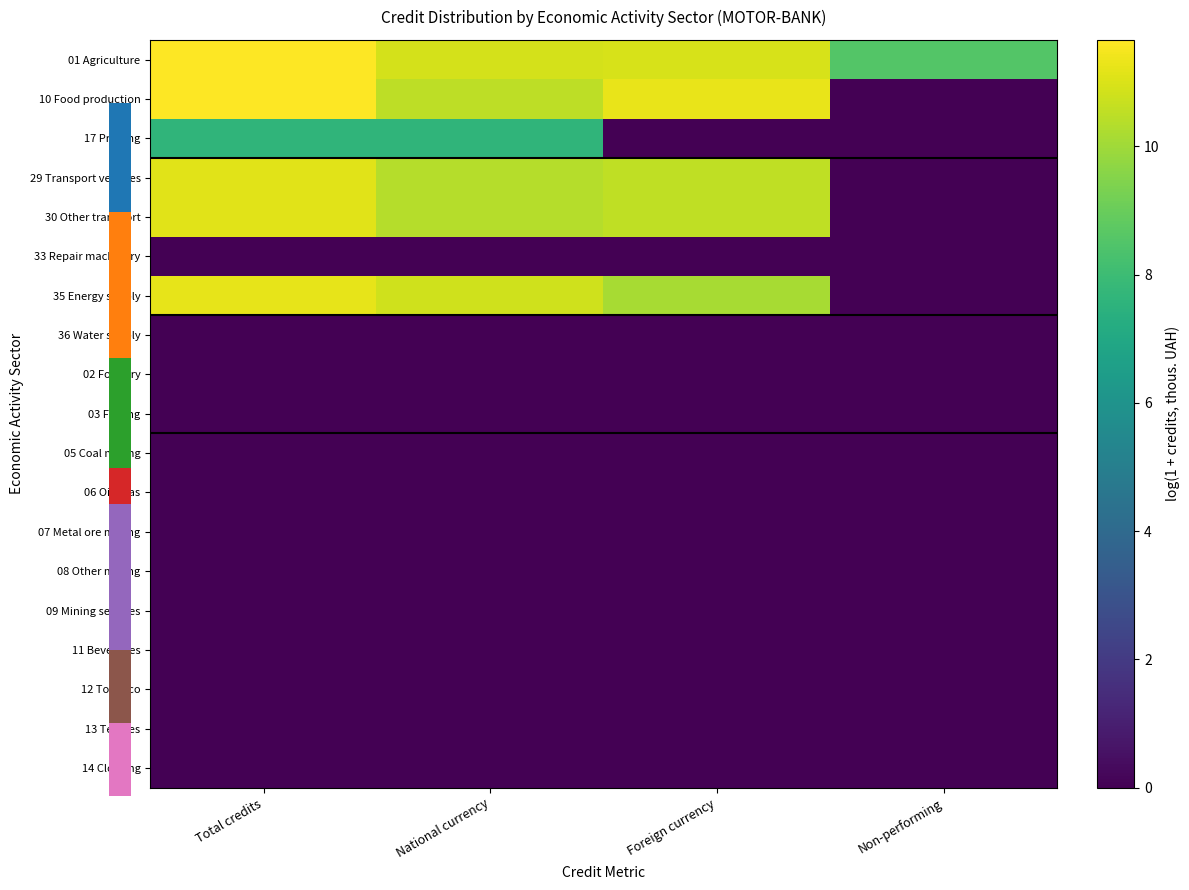

At how many categories does at least one series exceed 10?

3